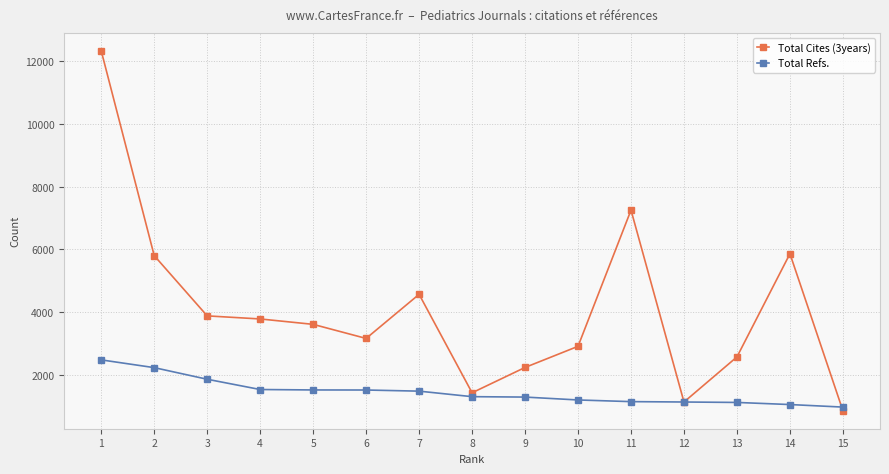

Rank the series by their maximum value, from lowest to highest.

Total Refs., Total Cites (3years)